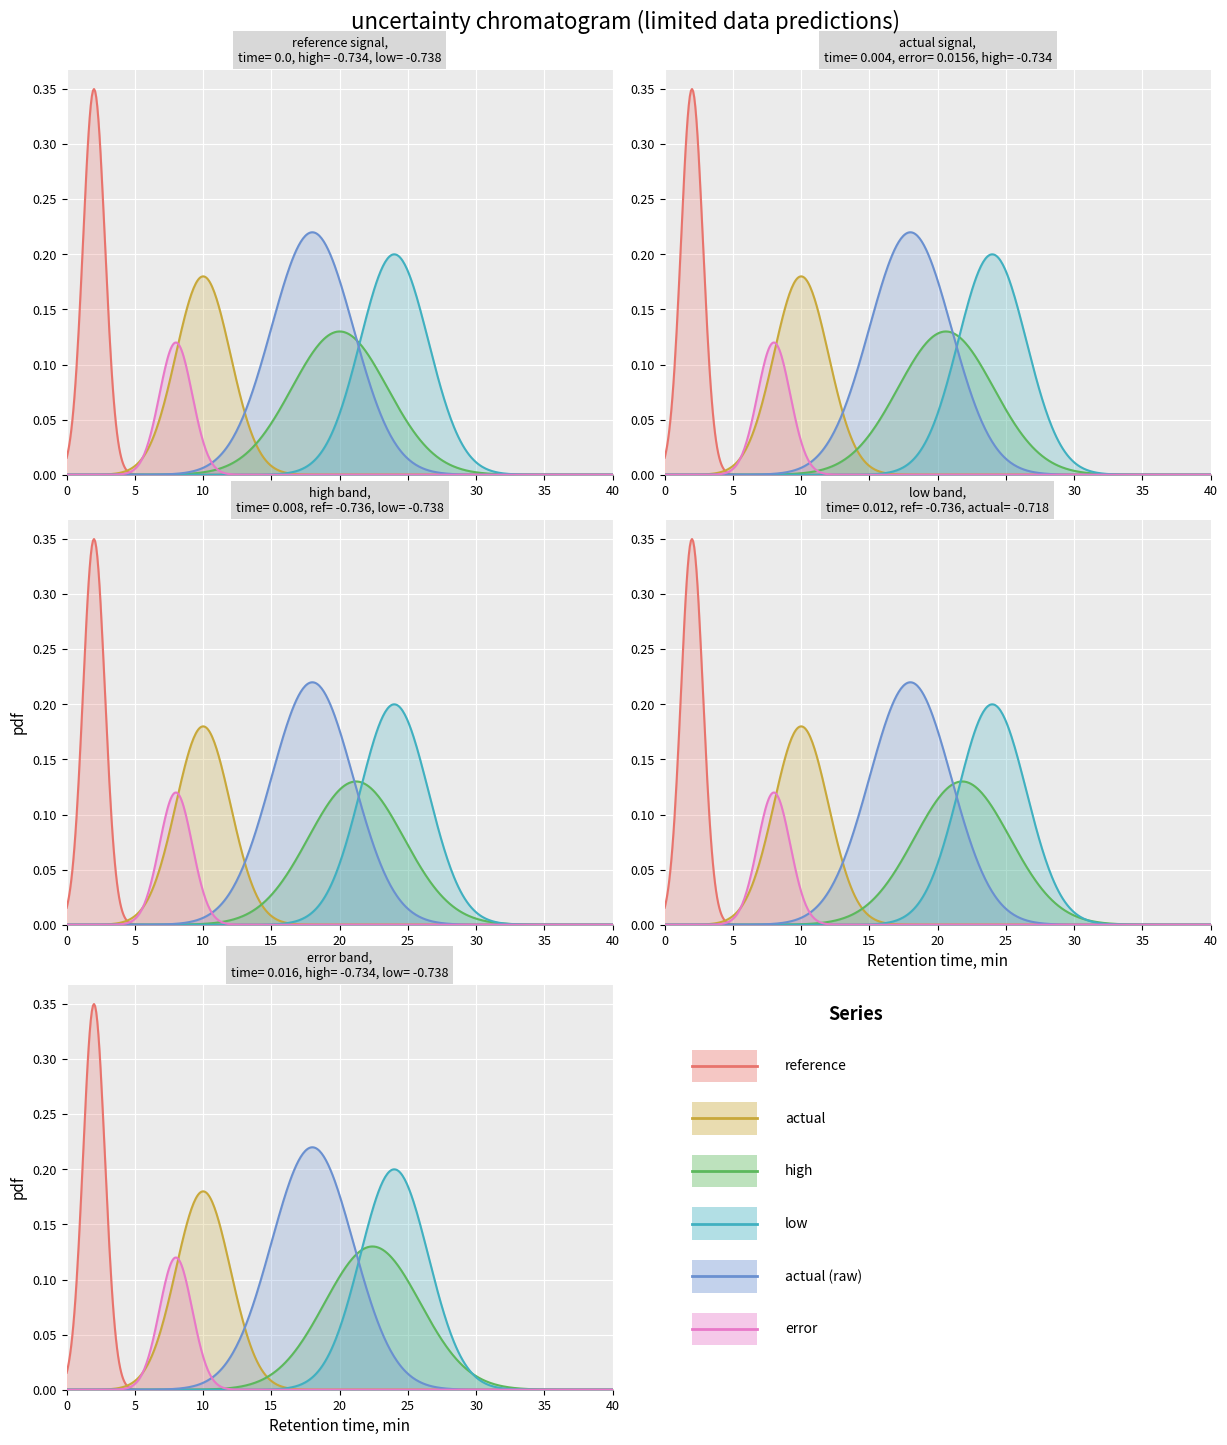

How many lines are shown in the chart?

6